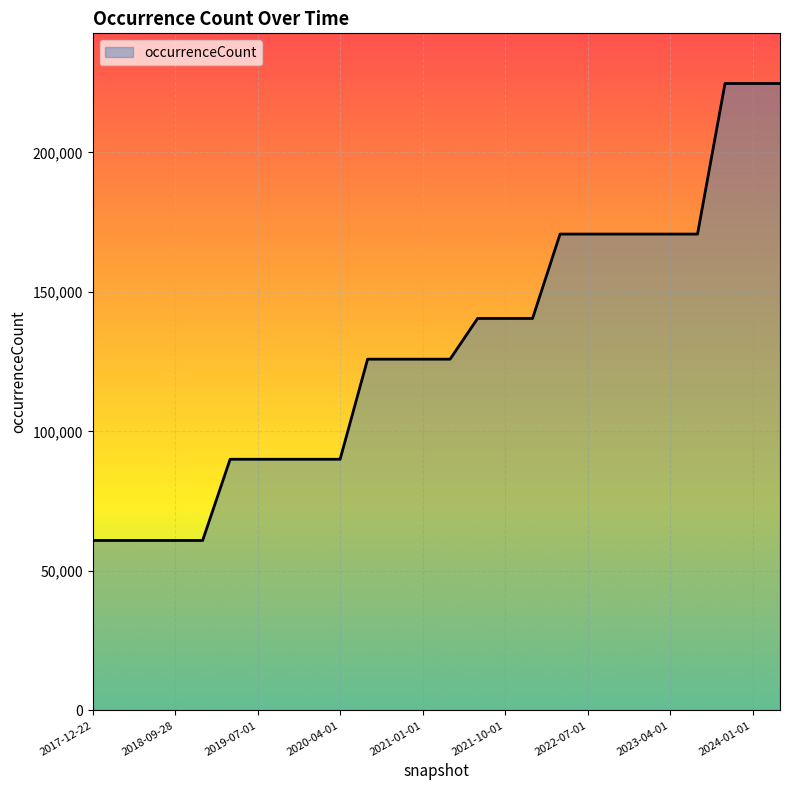

What is the greatest value displayed?

224721